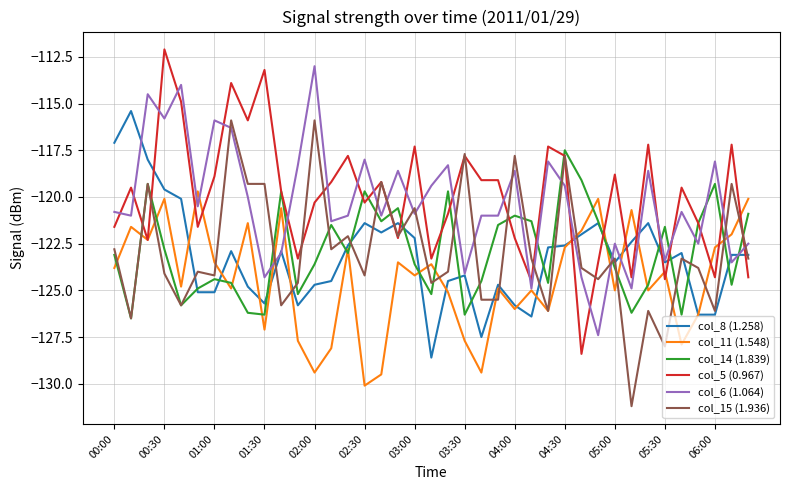

Which series ends up on top after the final intersection of col_6 (1.064) and col_15 (1.936)?

col_6 (1.064)